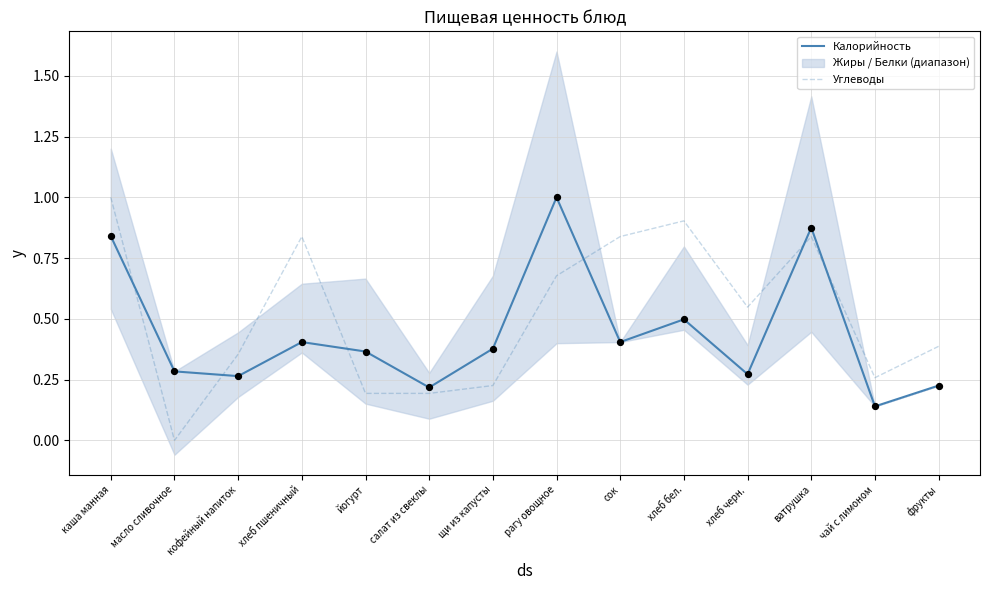

At which category is the sum across all series the highest?

каша манная